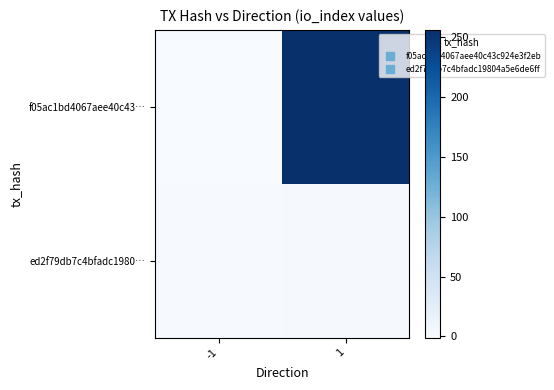

Between -1 and 1, which series saw the biggest shift?

f05ac1bd4067aee40c43…